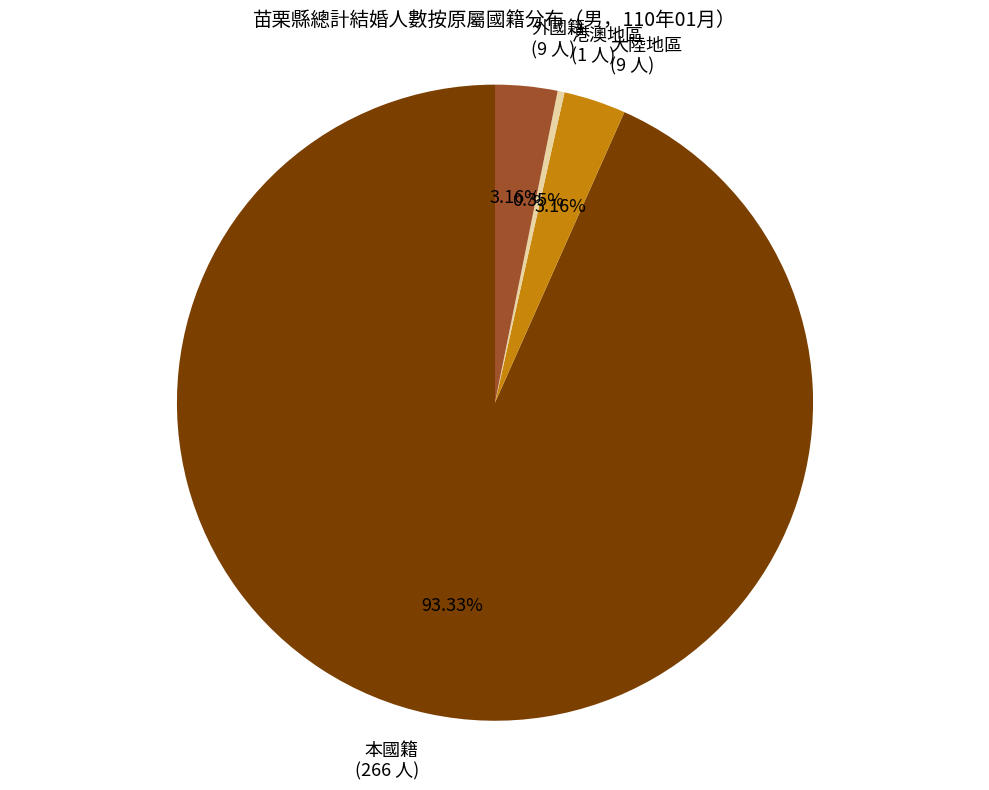

Is it true that 大陸地區 is 3% of the pie?

True